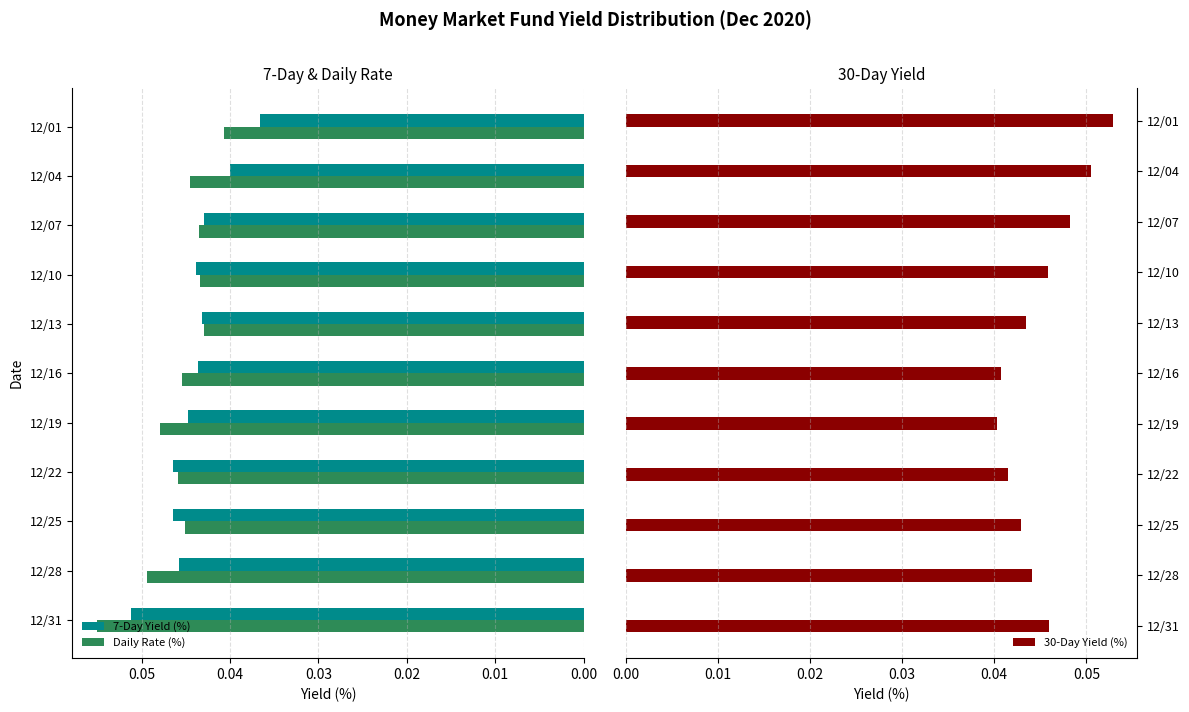

At which label does Daily Rate (%) reach its minimum?

12/01